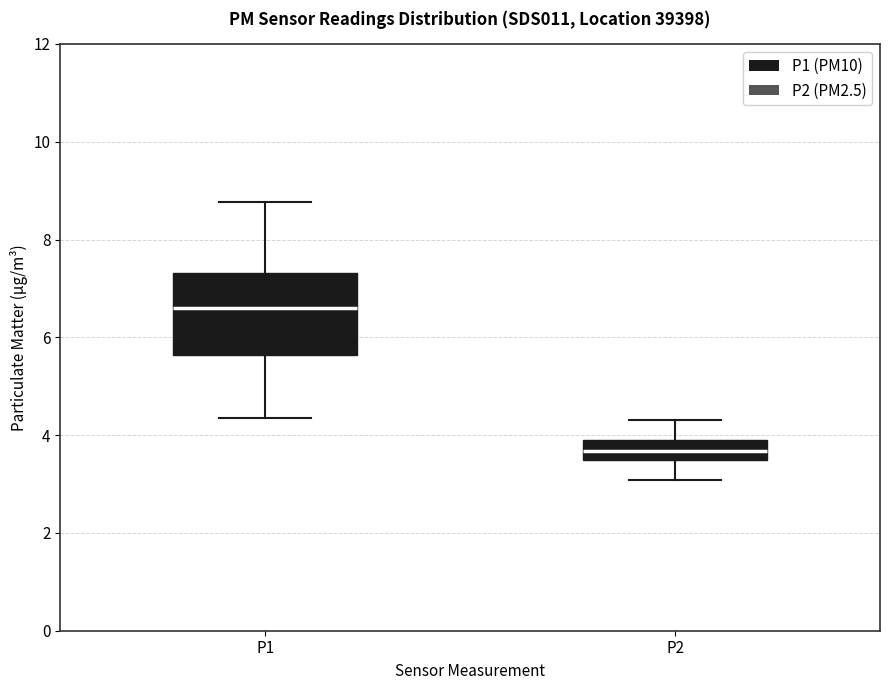

Where is the upper edge of the box for P2 on the y-axis? The values are not printed on the chart, so give them approximately, as read against the axis.

4.0